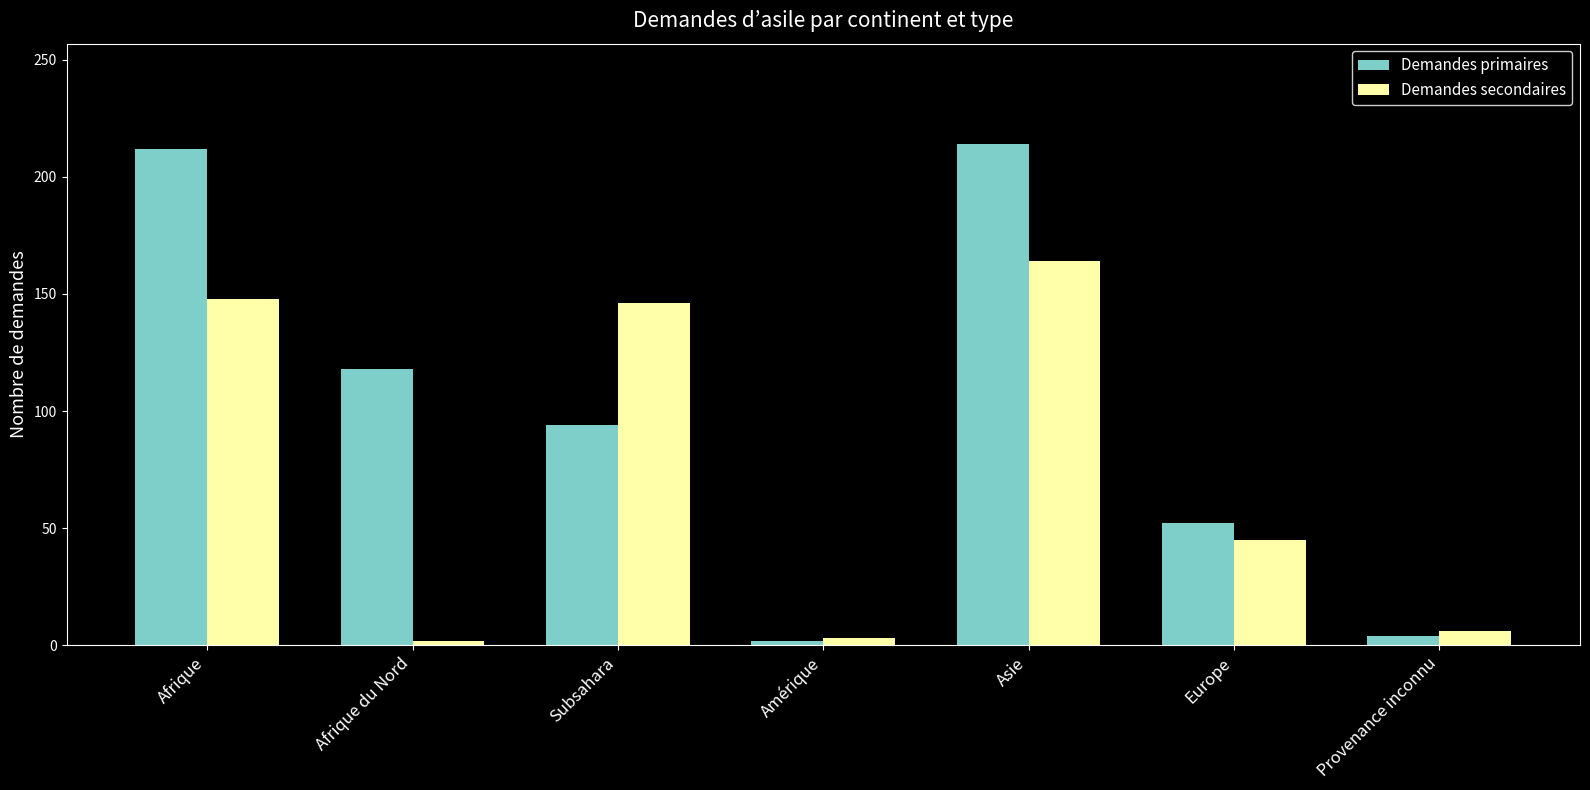

At how many categories does at least one series exceed 148?

2